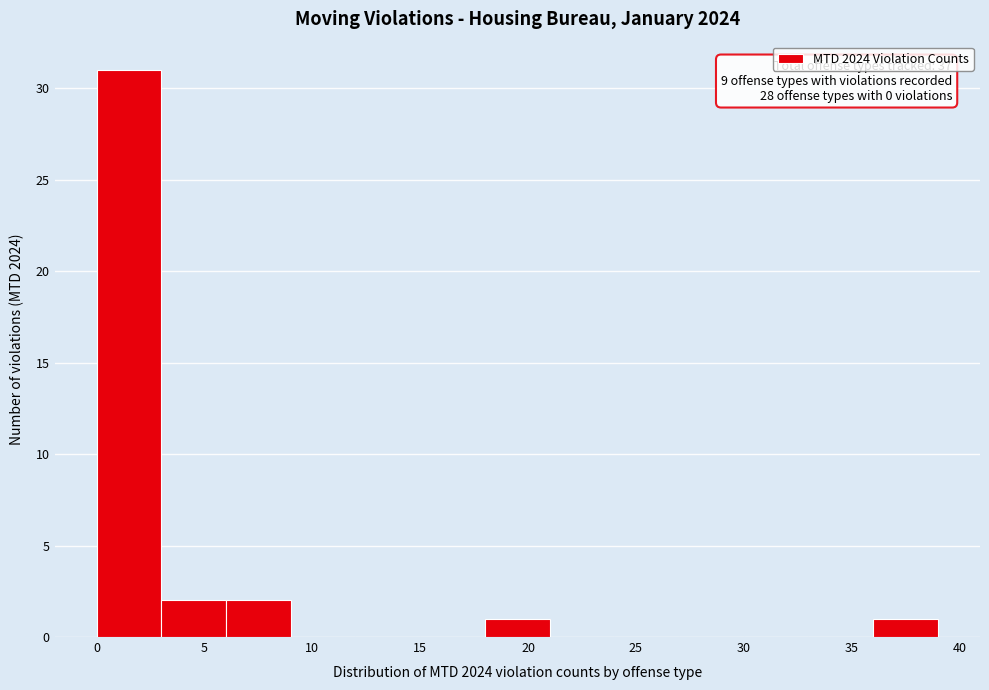

Over which range of the x-axis is the bar tallest?

0 to 3